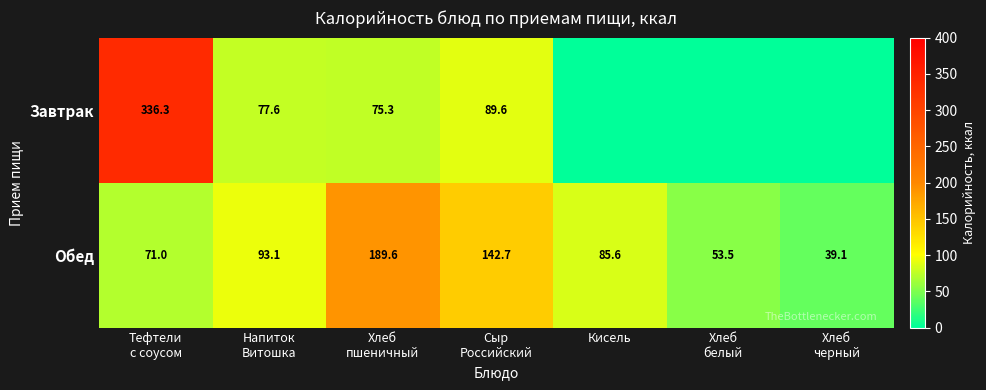

What is the maximum value for Обед?

189.6